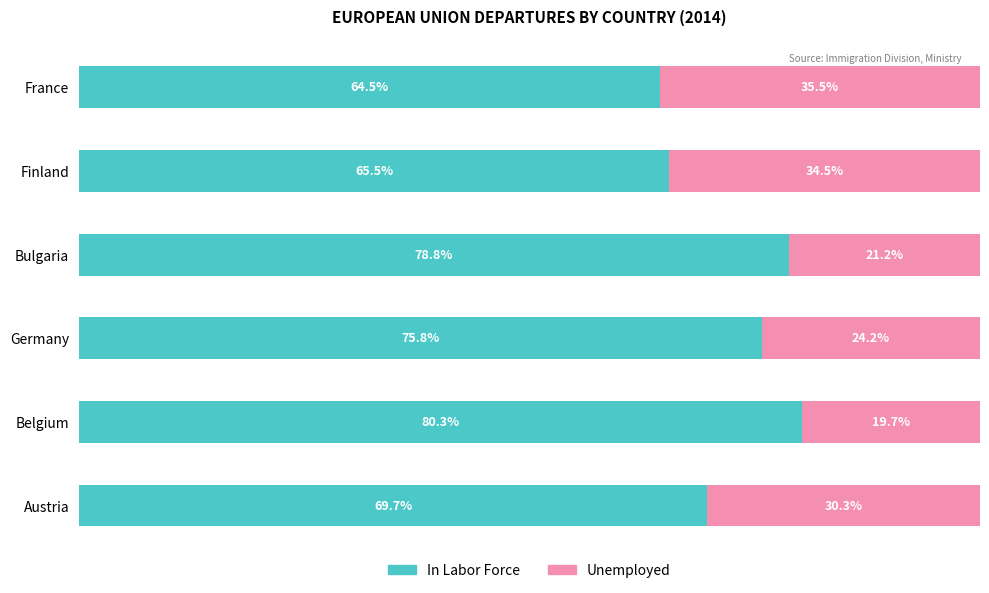

Which category has the highest value in the In Labor Force series?

Belgium